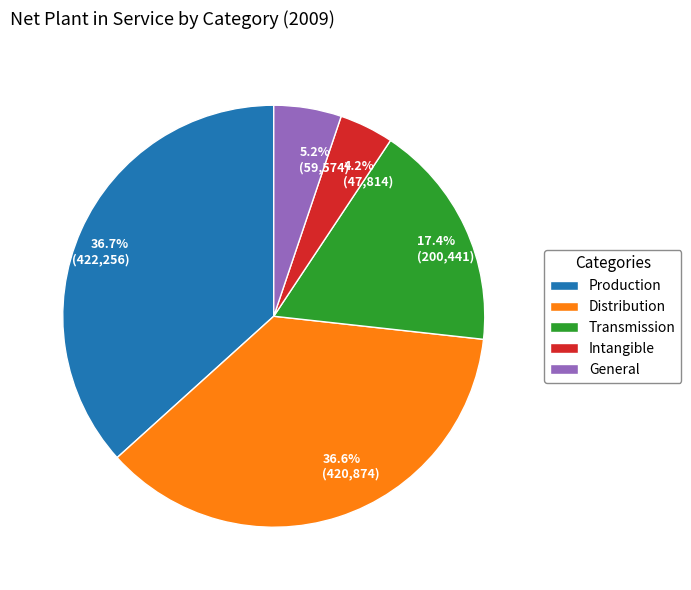

Which has a higher value, Transmission or Production?

Production